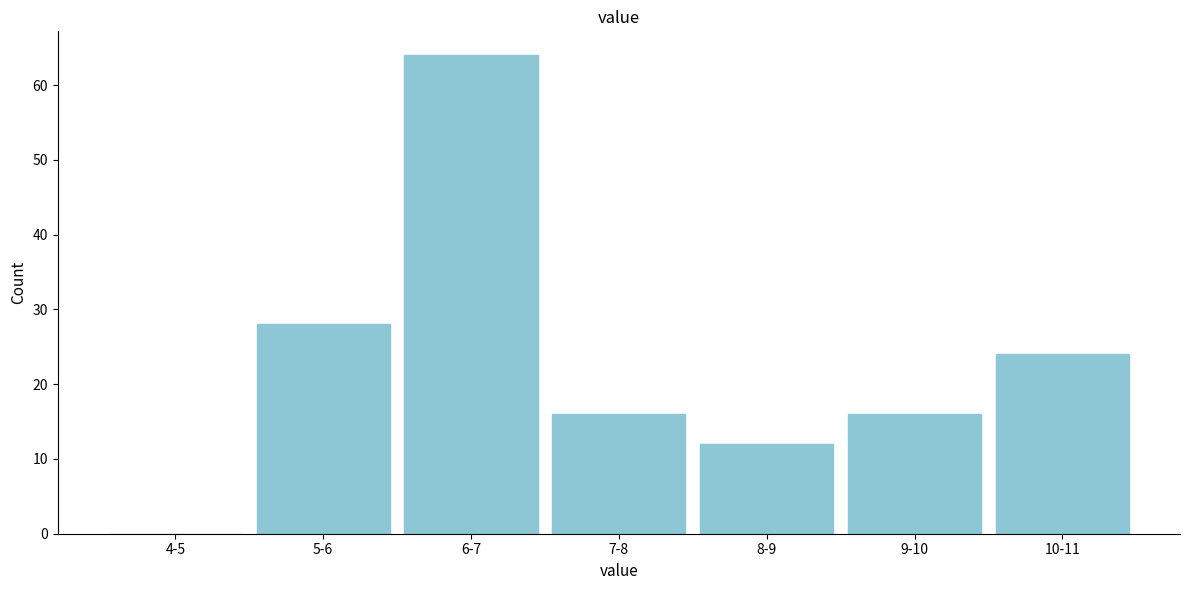

Reading left to right, what are all the values shown in this chart?

4-5=0	5-6=28	6-7=64	7-8=16	8-9=12	9-10=16	10-11=24